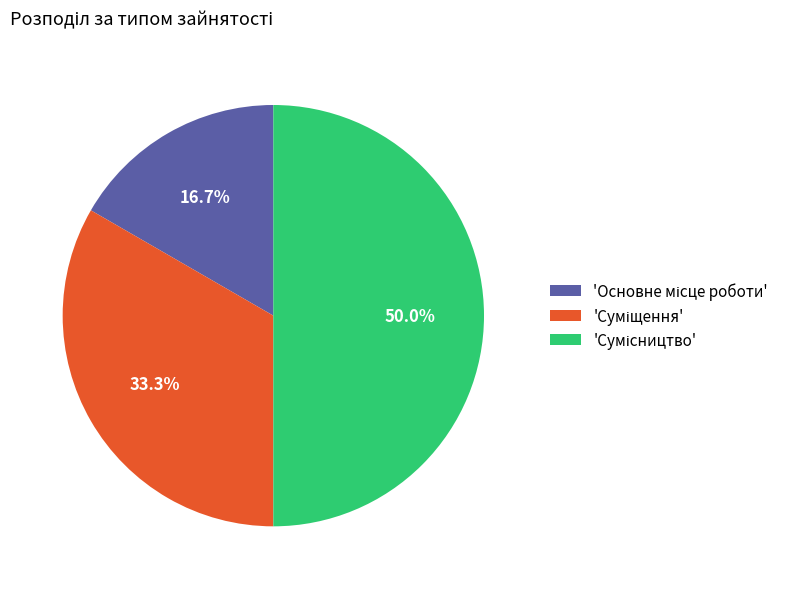

Rank the categories by value from highest to lowest.

Сумісництво, Суміщення, Основне місце роботи